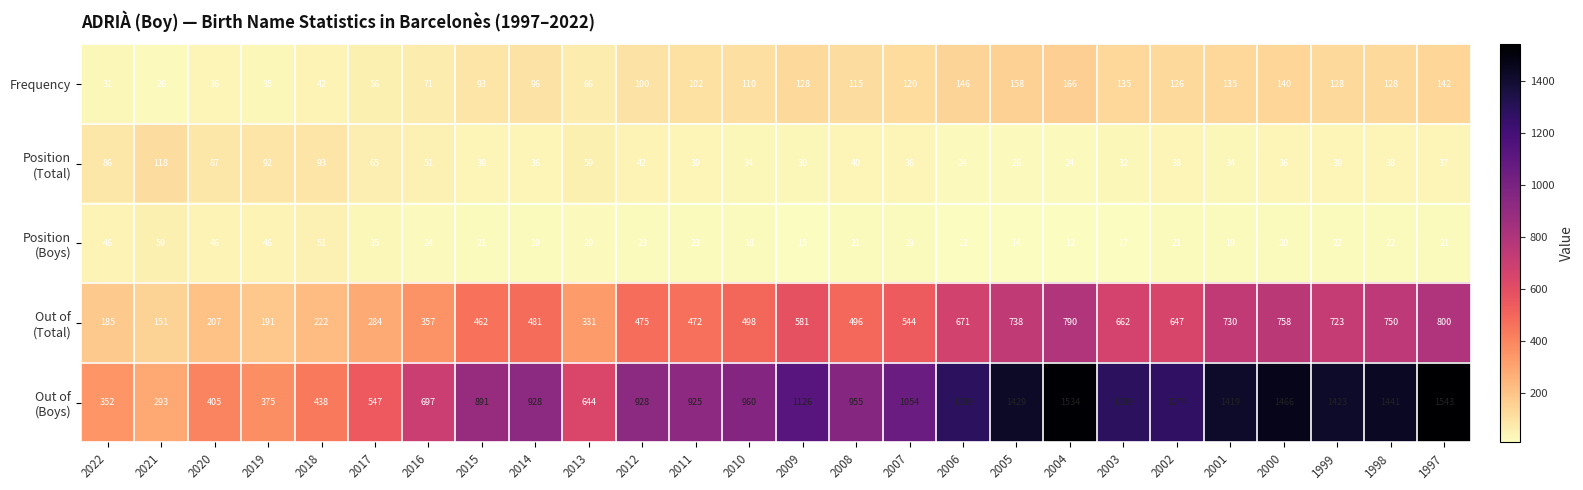

Where does the Frequency series first go above 115?

2009